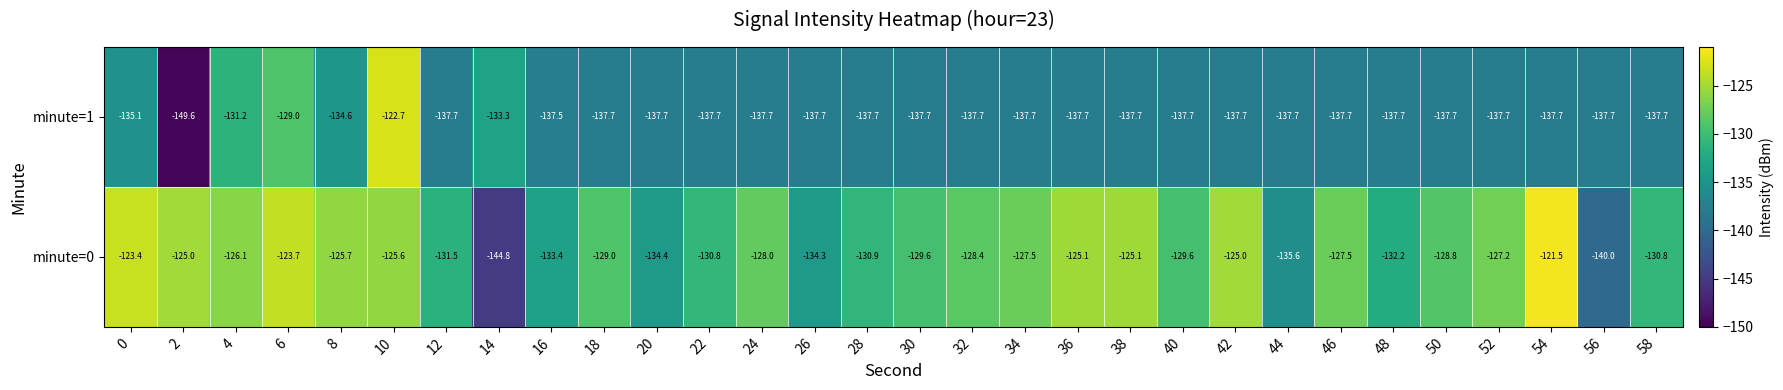

At which category is the sum across all series the highest?

10